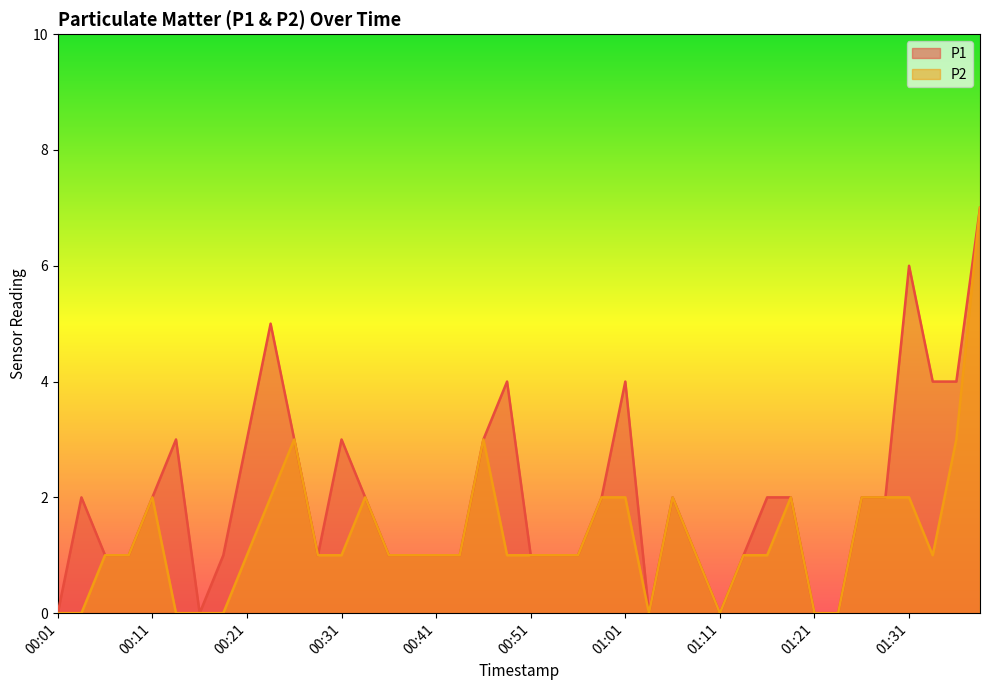

True or false: P2 and P1 cross at least once.

False